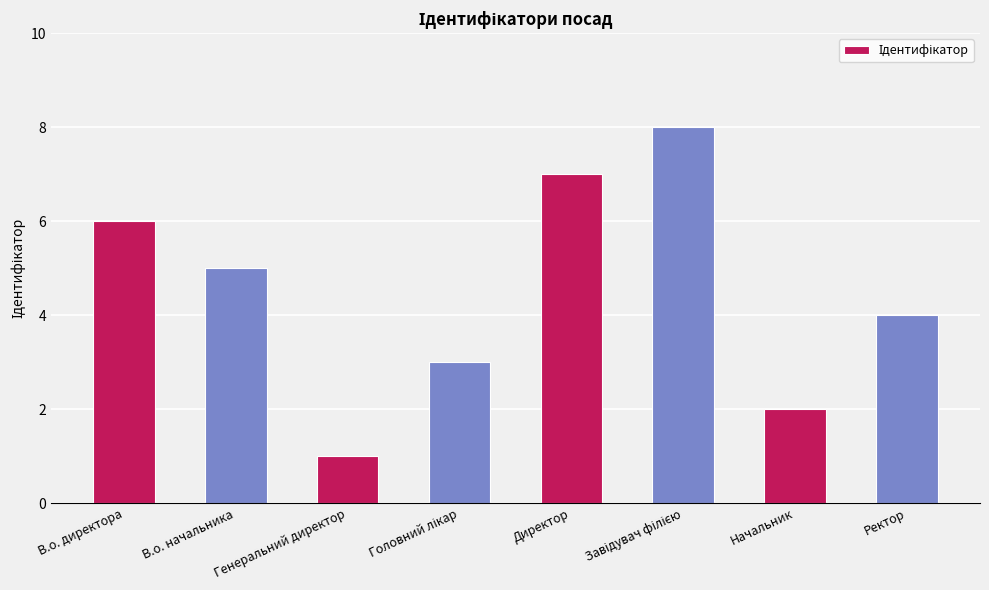

What is the label of the 7th bar from the right?

В.о. начальника